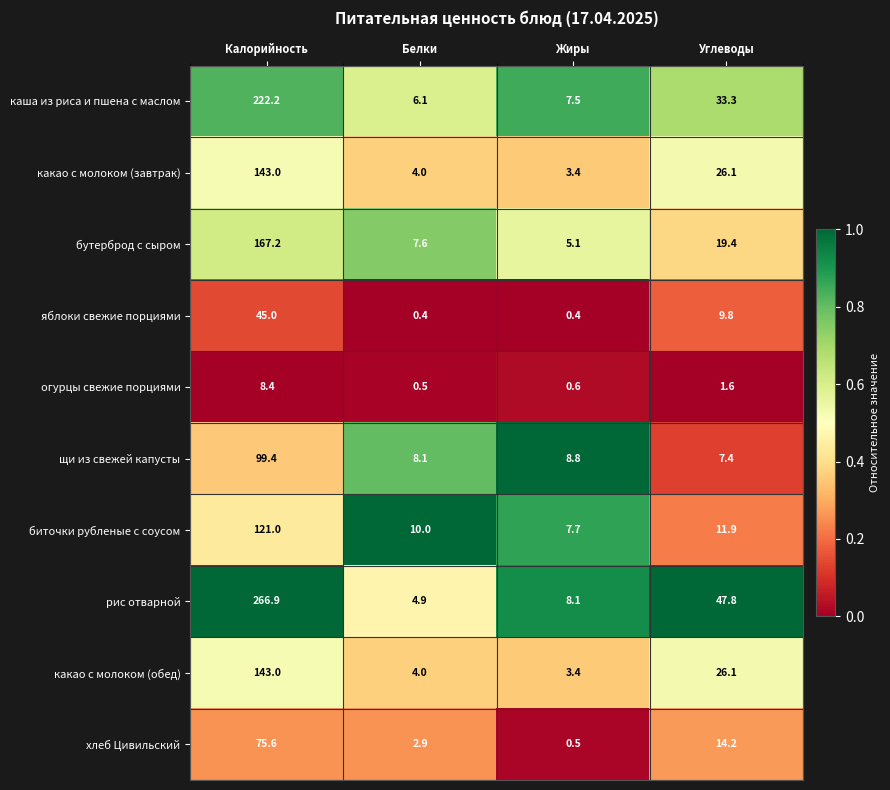

At how many categories does at least one series exceed 0?

4